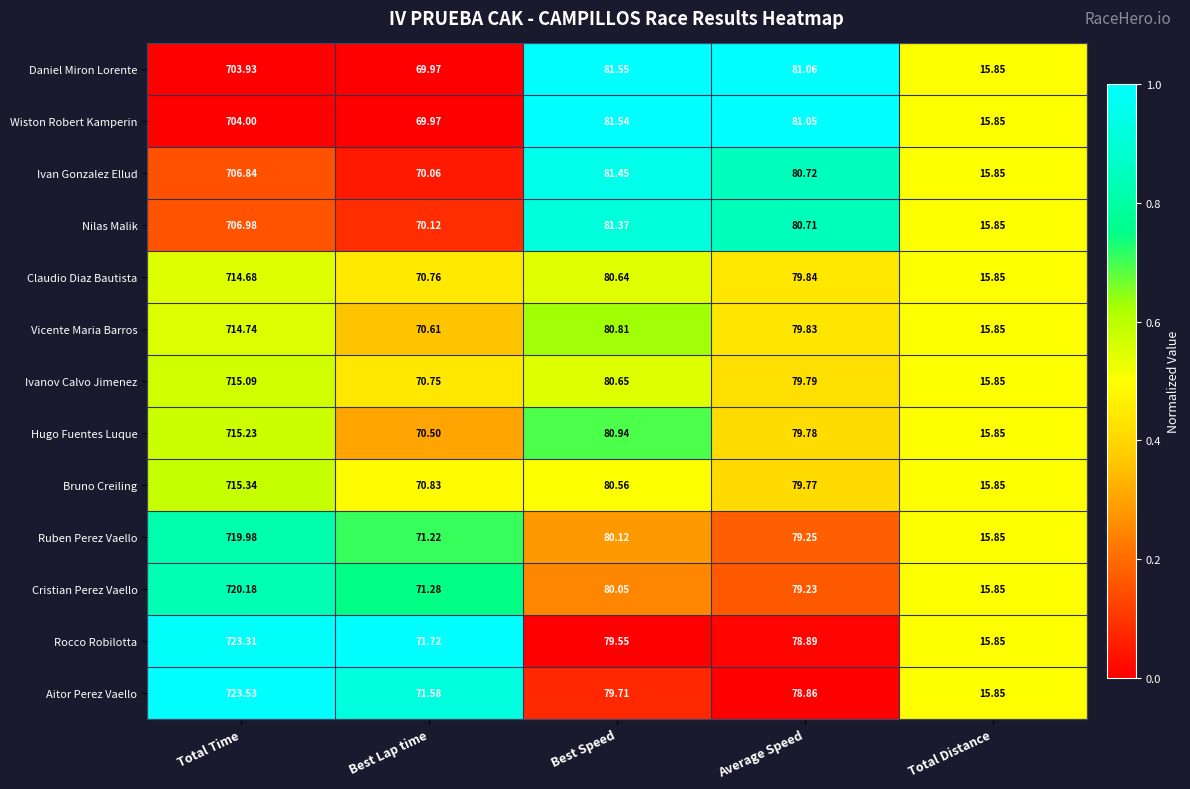

At which category does the chart reach its peak across all series?

Total Time